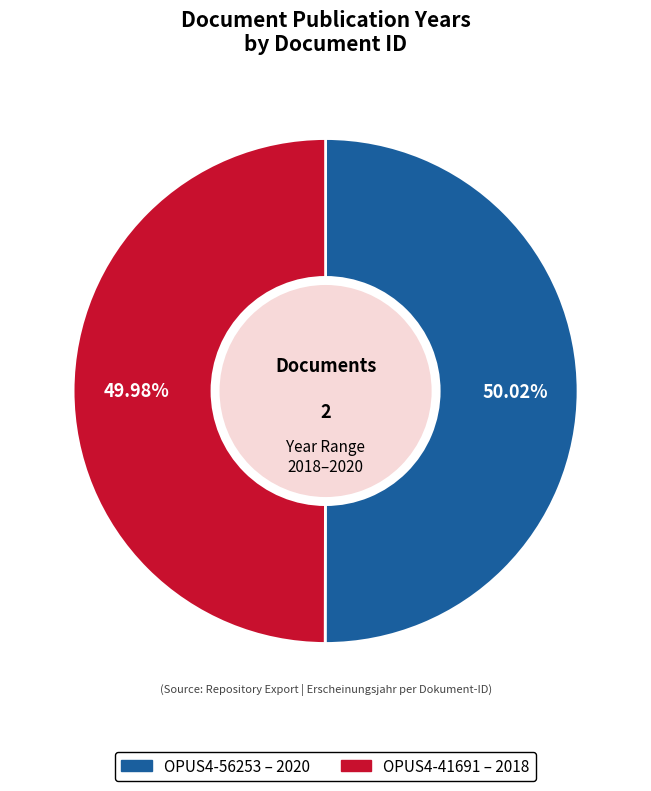

Do OPUS4-56253 and OPUS4-41691 together represent more than half of the pie?

Yes